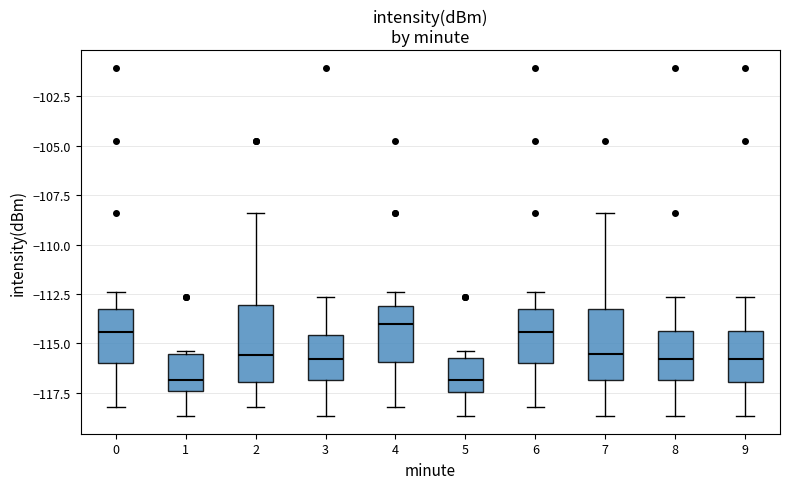

Reading left to right, read every box against the y-axis: the position of its median line, the range the box covers, and the ends of its whiskers. The values are not printed on the chart, so give them approximately, as read against the axis.

0: median -114.5, box -116.0 to -113.5, whiskers -118.0 to -112.5
1: median -117.0, box -117.5 to -115.5, whiskers -118.5 to -115.5 (just above the box's upper edge)
2: median -115.5, box -117.0 to -113.0, whiskers -118.0 to -108.5
3: median -116.0, box -117.0 to -114.5, whiskers -118.5 to -112.5
4: median -114.0, box -116.0 to -113.0, whiskers -118.0 to -112.5
5: median -117.0, box -117.5 to -115.5, whiskers -118.5 to -115.5 (just above the box's upper edge)
6: median -114.5, box -116.0 to -113.5, whiskers -118.0 to -112.5
7: median -115.5, box -117.0 to -113.5, whiskers -118.5 to -108.5
8: median -116.0, box -117.0 to -114.5, whiskers -118.5 to -112.5
9: median -116.0, box -117.0 to -114.5, whiskers -118.5 to -112.5